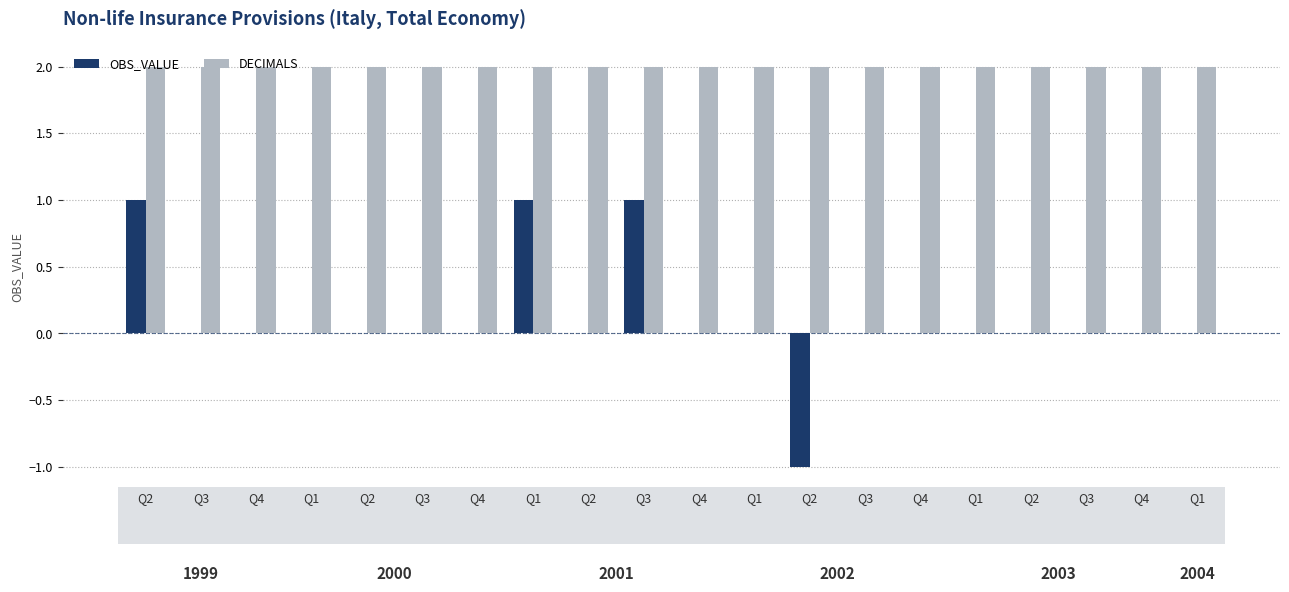

Does the chart contain stacked bars?

No